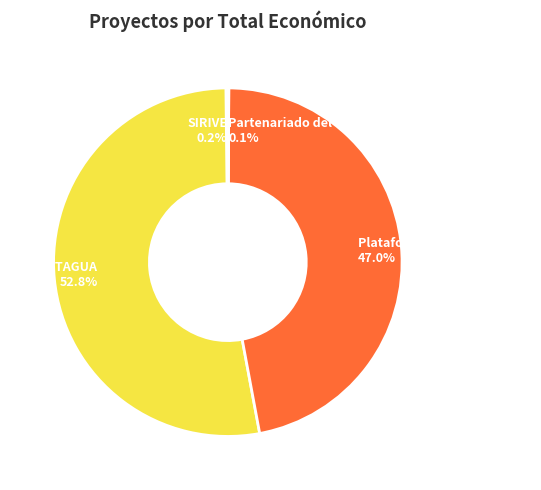

Which category has the biggest portion of the pie?

OPTAGUA